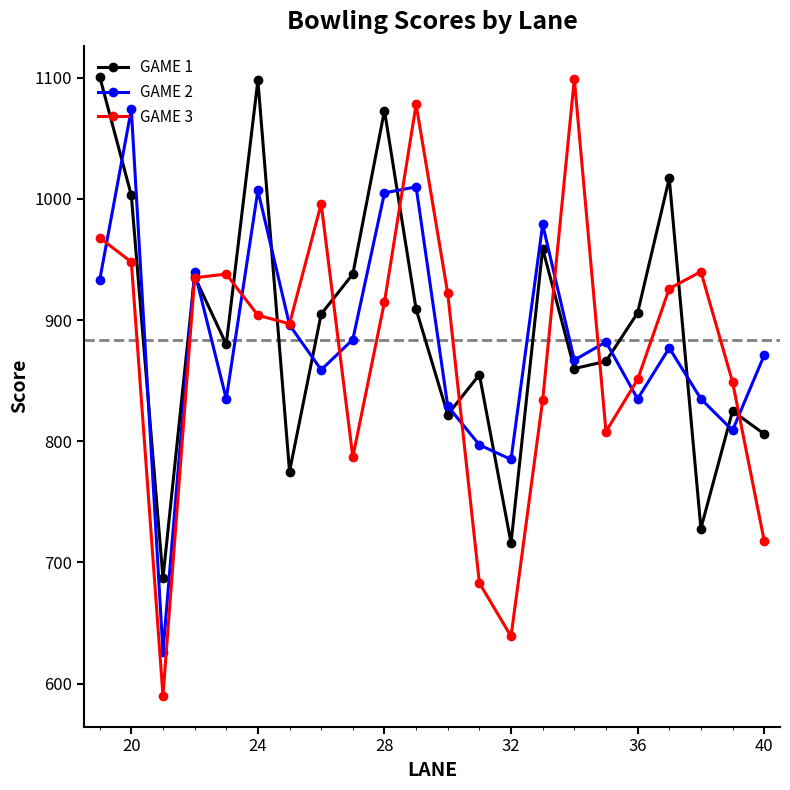

How many interior local peaks does the GAME 1 series have?

7